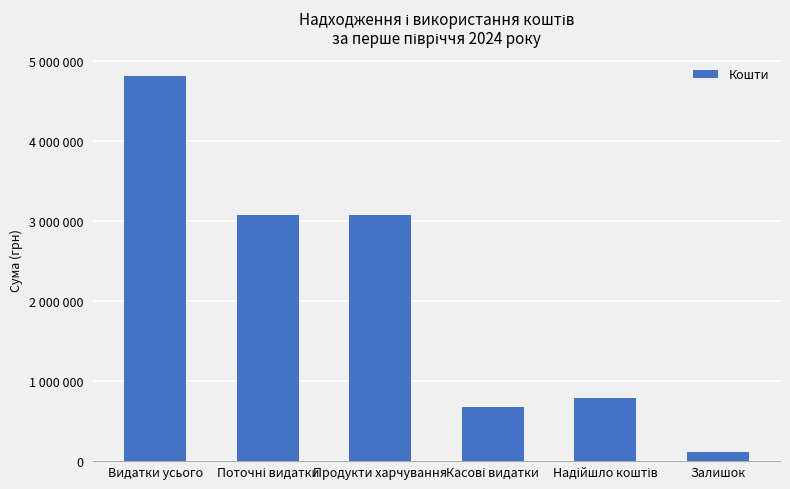

Does the chart contain any negative values?

No